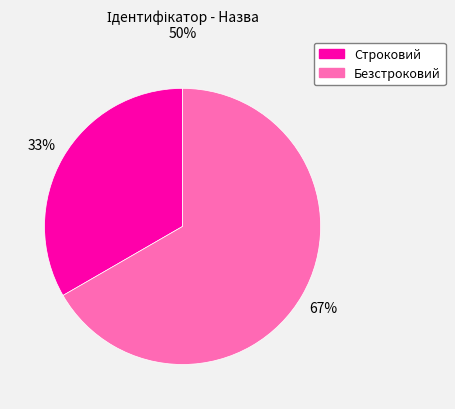

How many slices are in this pie chart?

2